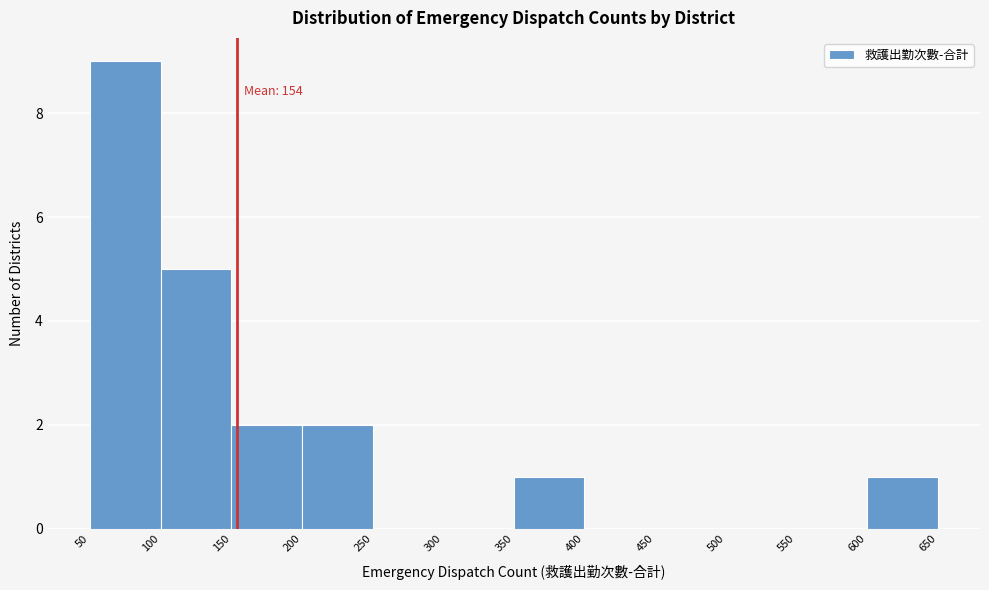

Over which range of the x-axis is the bar tallest?

50 to 100